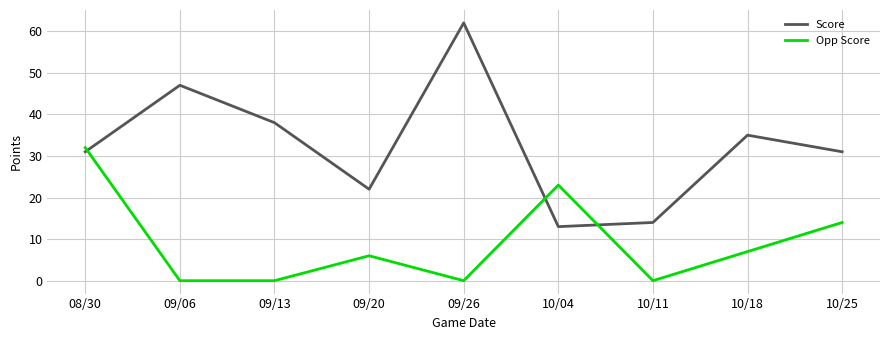

At 09/06, list the series in order from largest to smallest.

Score, Opp Score